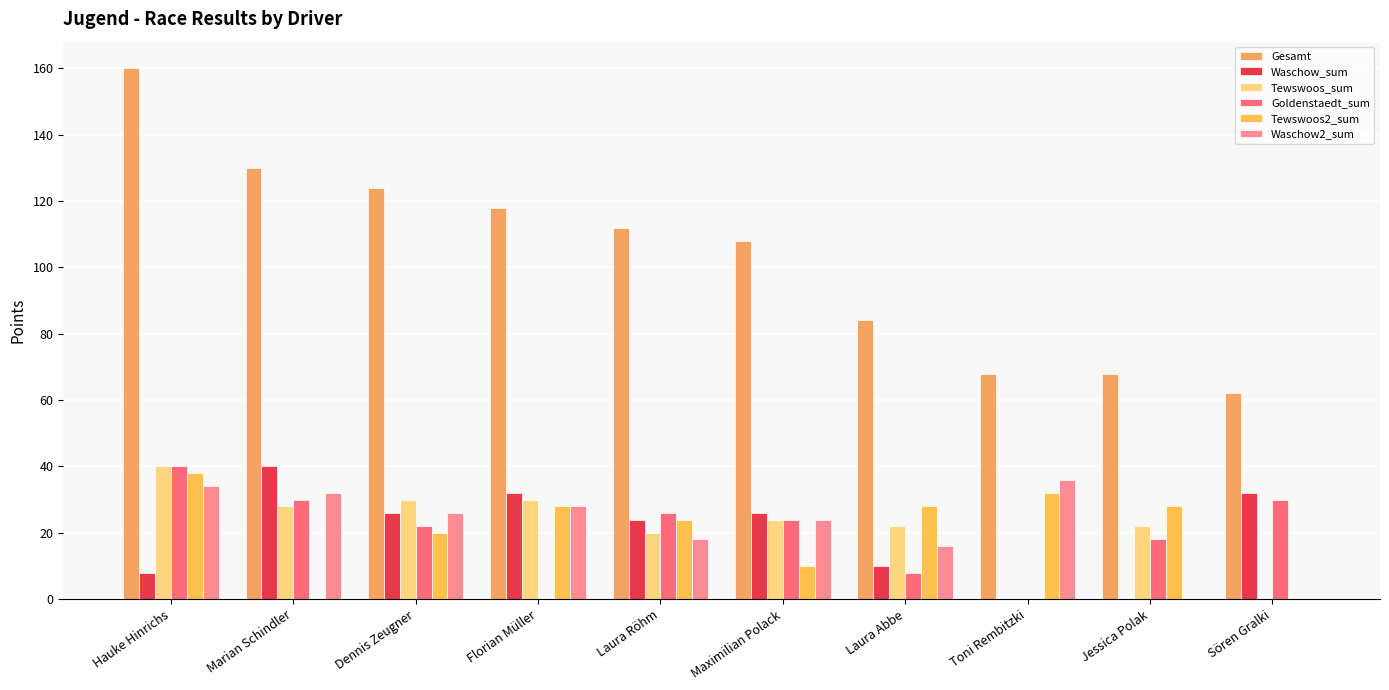

At which category is the sum across all series the highest?

Hauke Hinrichs